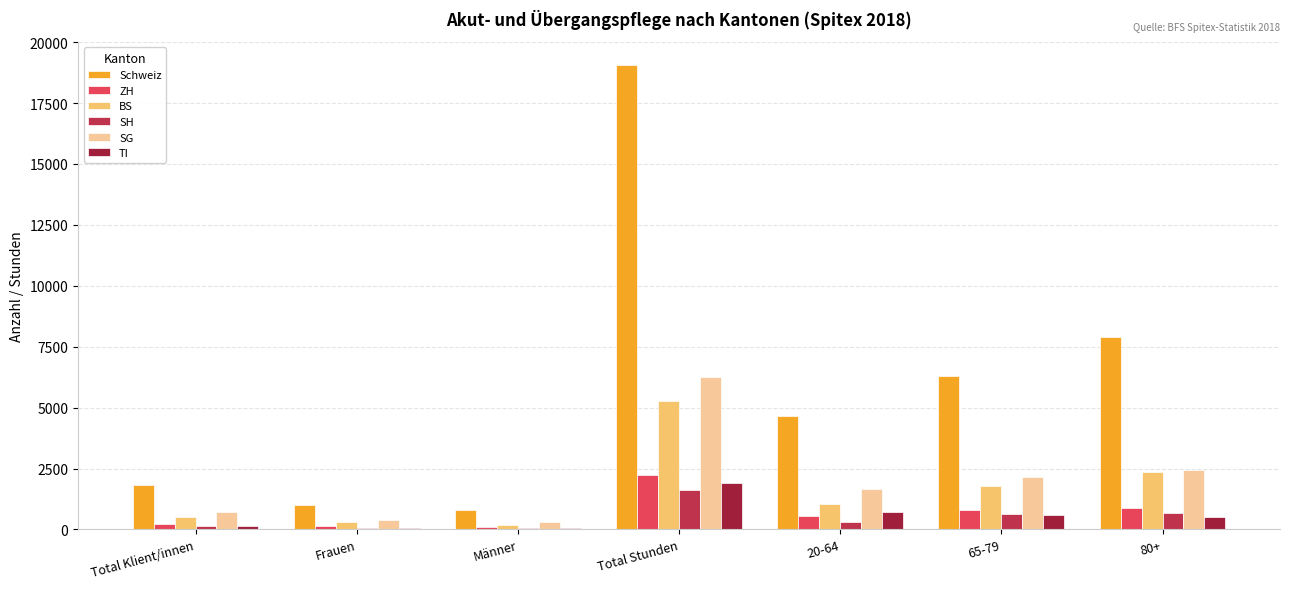

What is the total value across all series at Total Stunden?

36315